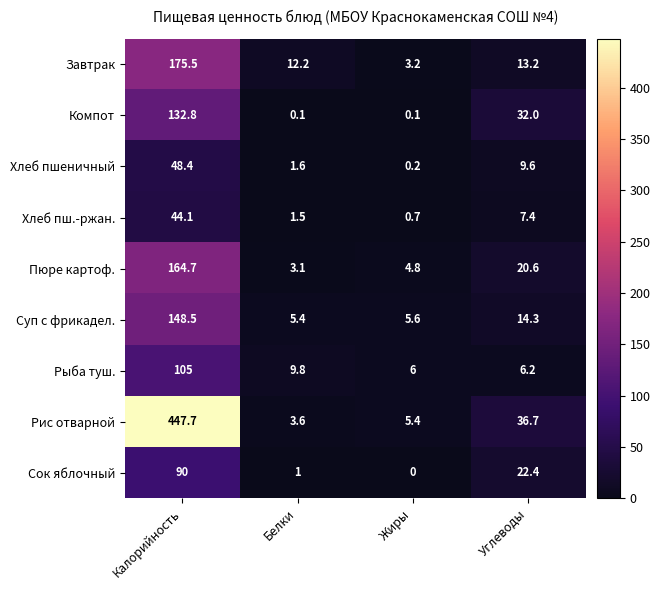

How many series are shown in this chart?

9